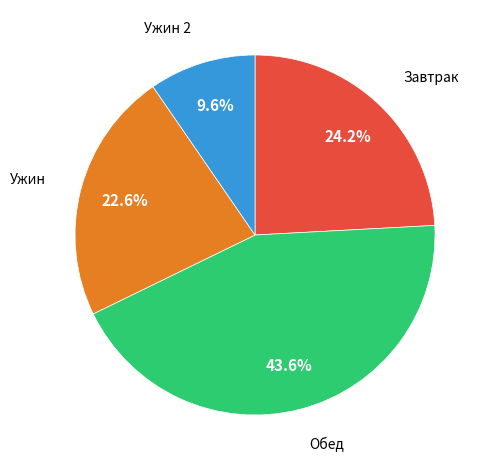

Is there any slice that represents more than half of the pie?

No